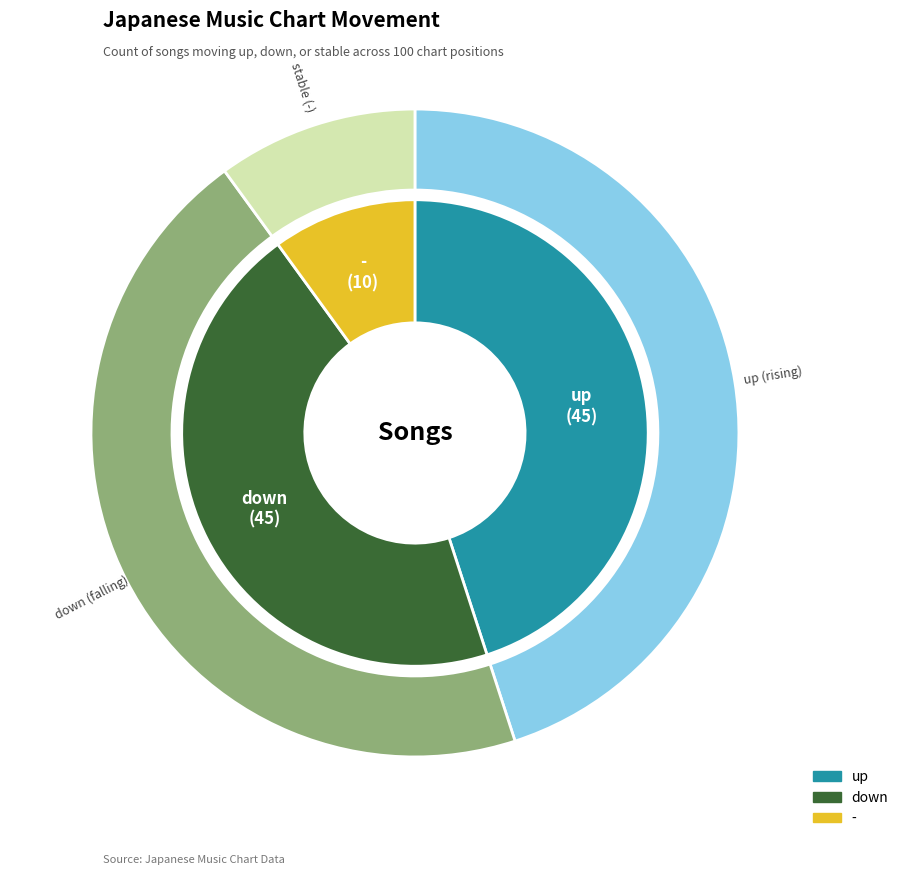

What percentage is NOT represented by up?

55.0%